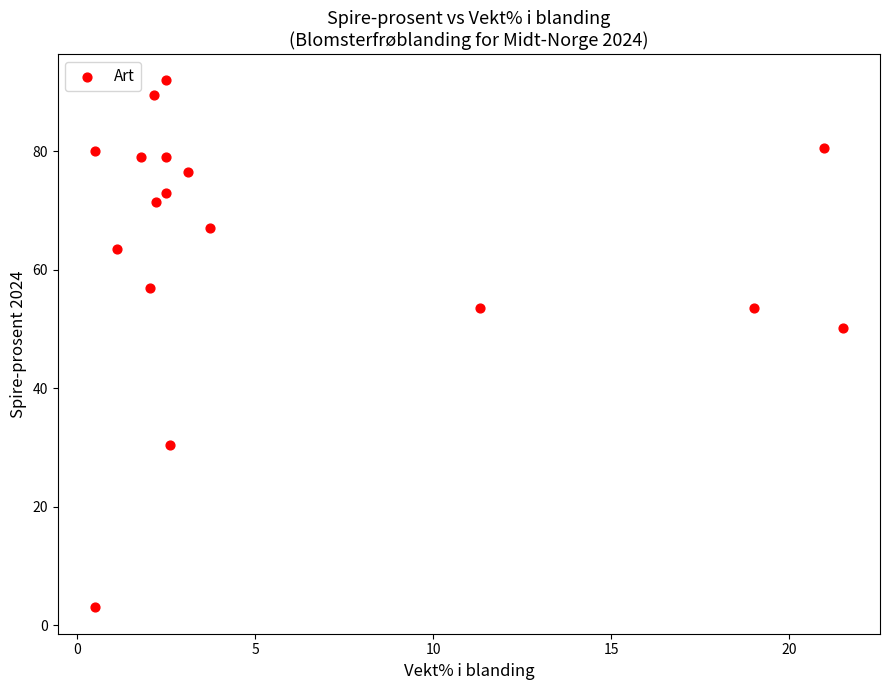

What Y value in the scatter plot is closest to 47?

50.2